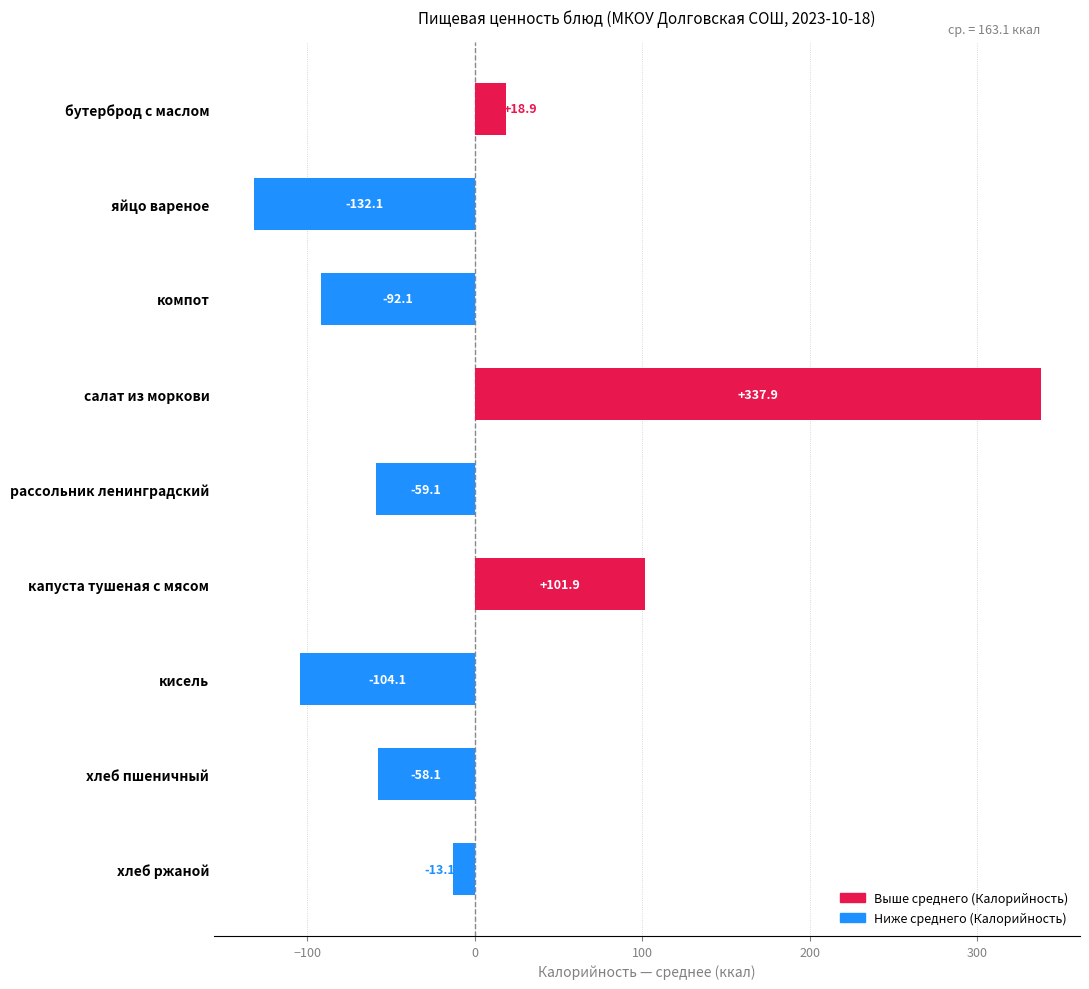

Reading top to bottom, transcribe all the data shown in this chart.

18.9	-132.1	-92.1	337.9	-59.1	101.9	-104.1	-58.1	-13.1